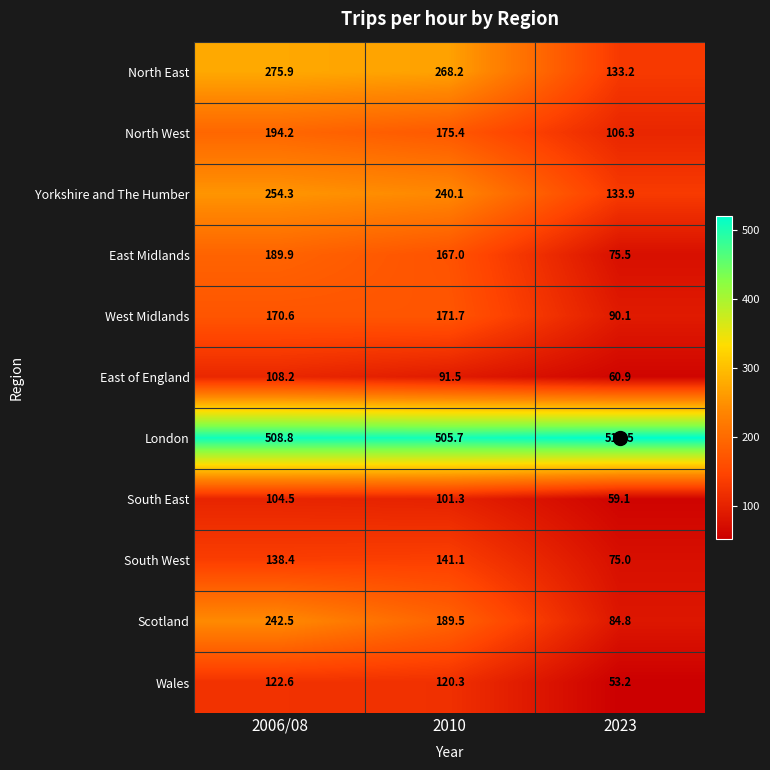

List the labels in order of South West value, largest first.

2010, 2006/08, 2023